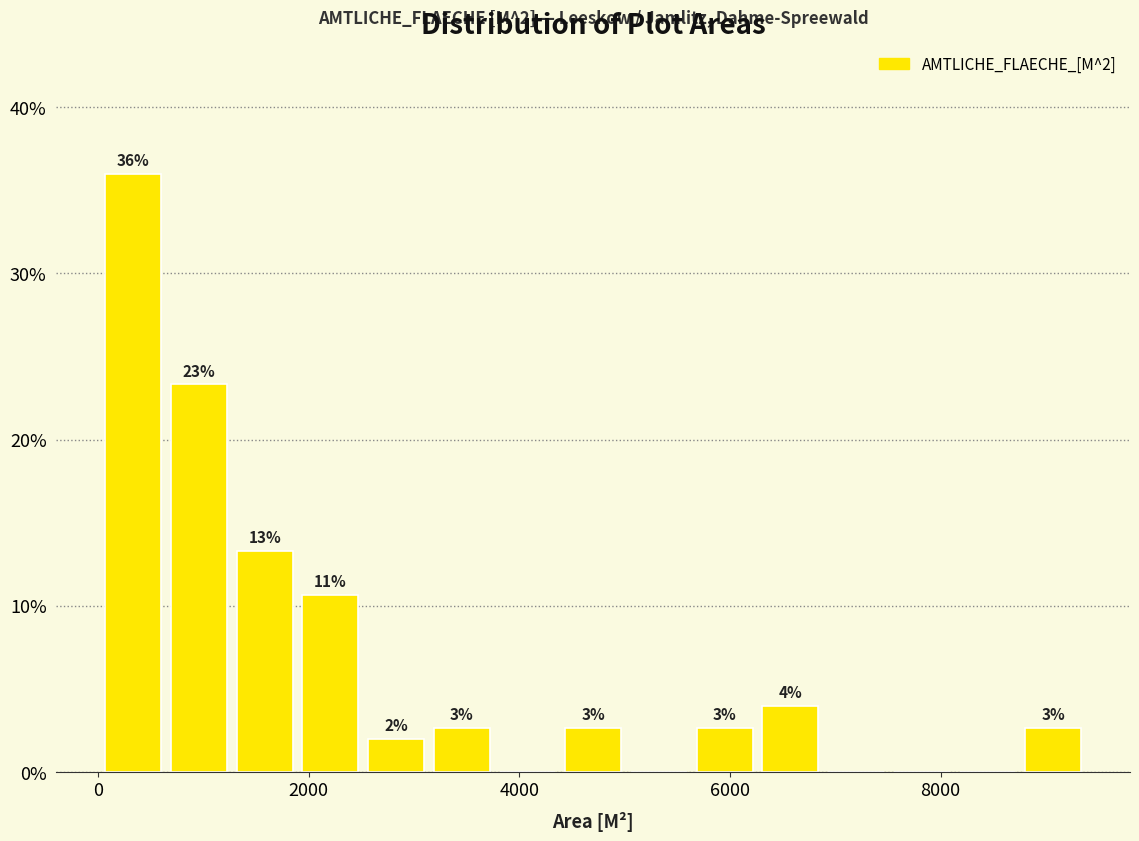

Read against the x-axis, roughly where is the centre of the tallest bar?

400